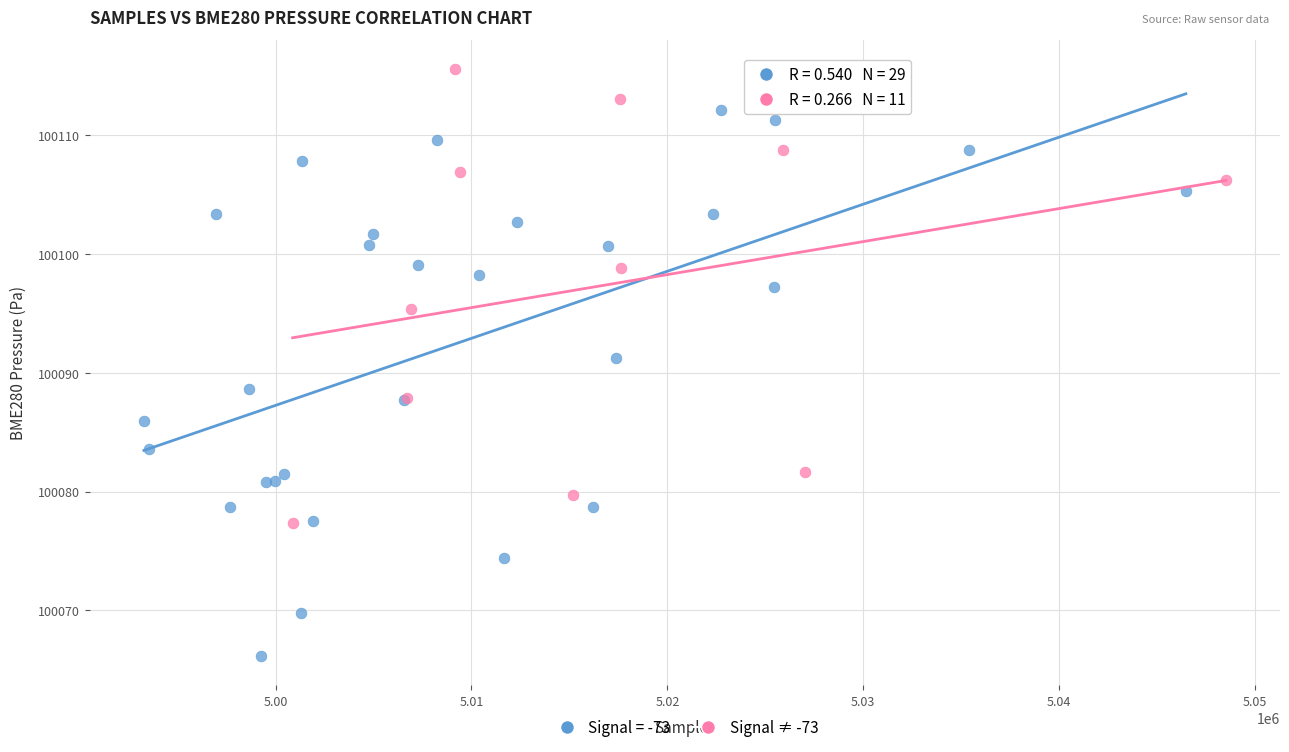

Which series has the widest spread of Y values?

Signal = -73